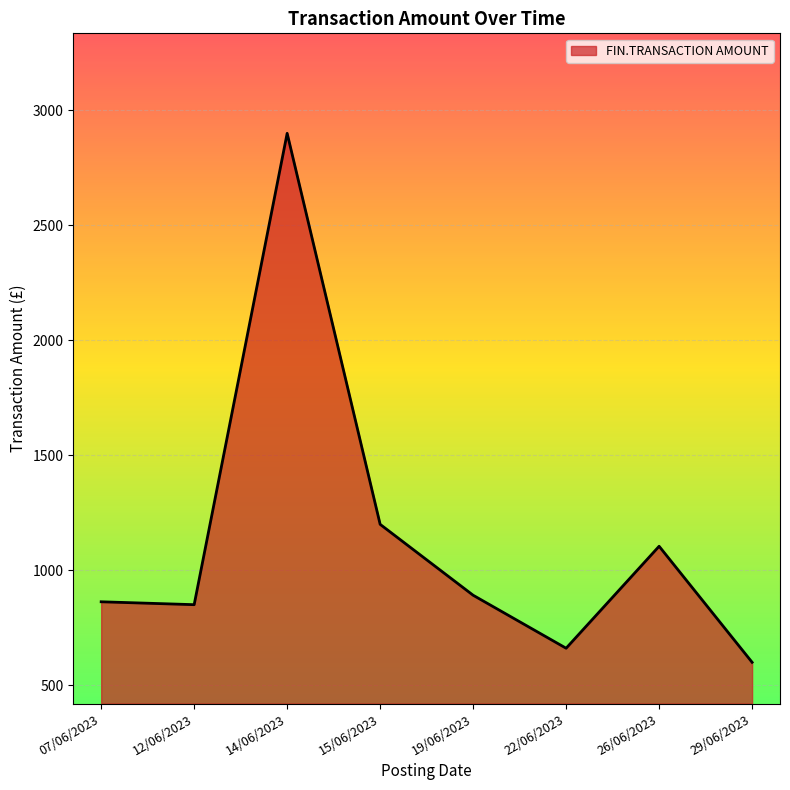

How many categories are shown in the chart?

8